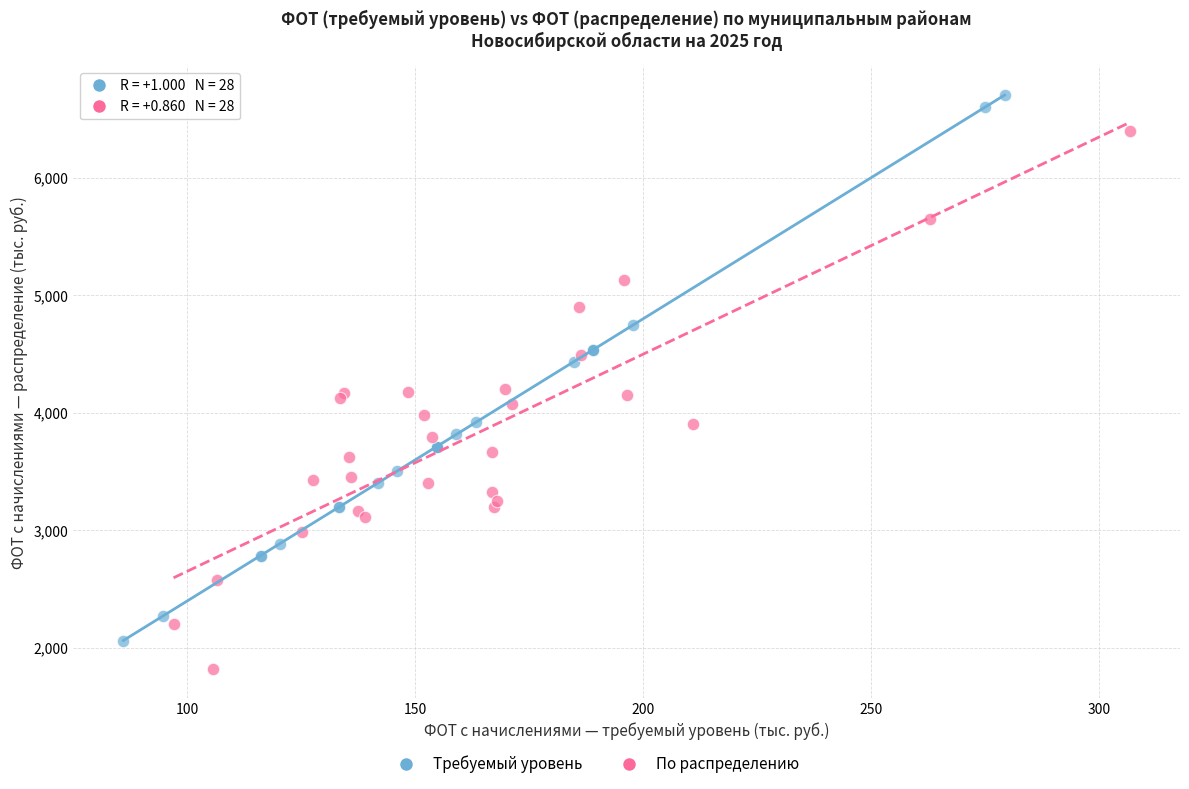

Which series contains the lowest Y value?

По распределению